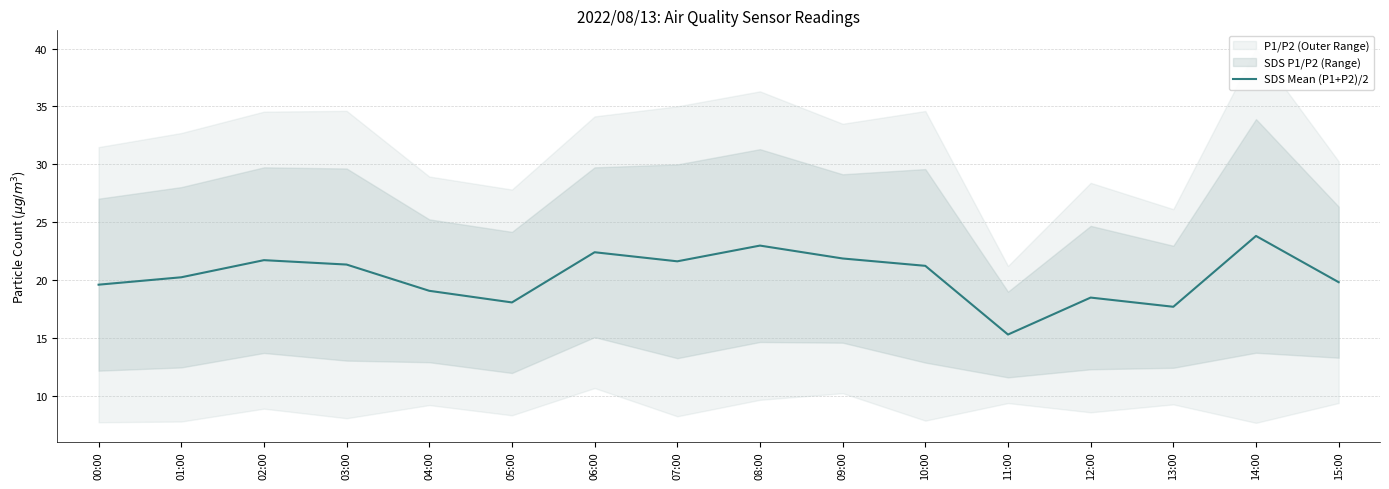

The value at 11:00 is 22.5. True or false?

False